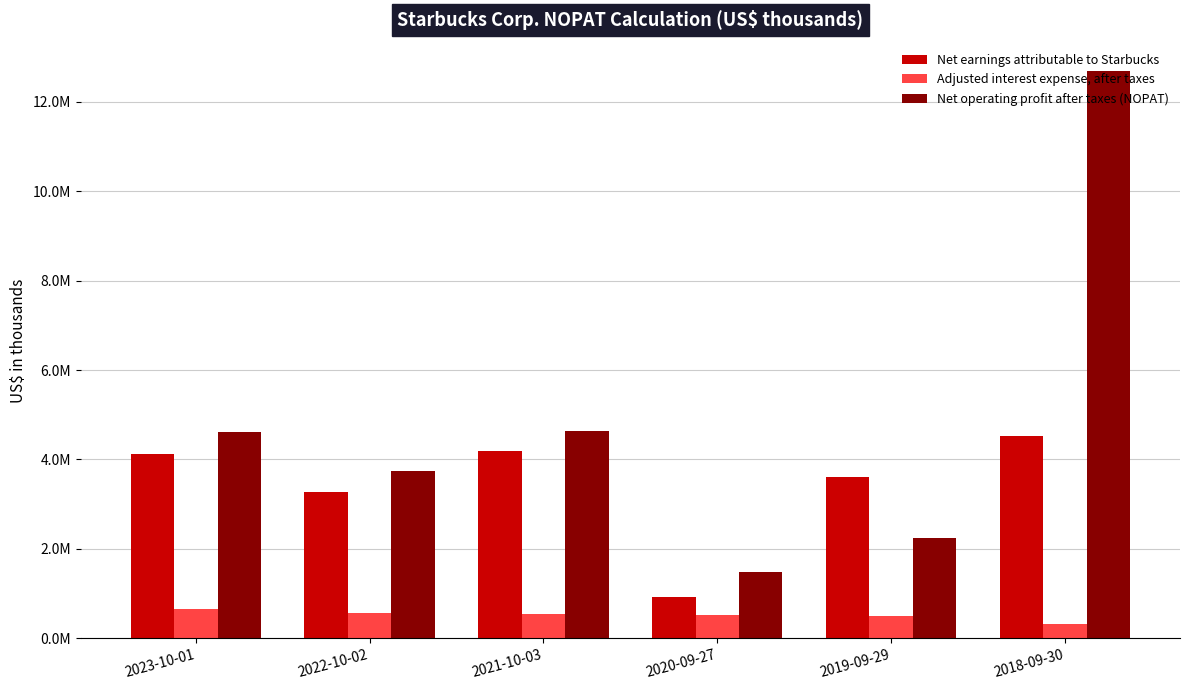

Rank the series by their maximum value, from highest to lowest.

Net operating profit after taxes (NOPAT), Net earnings attributable to Starbucks, Adjusted interest expense, after taxes